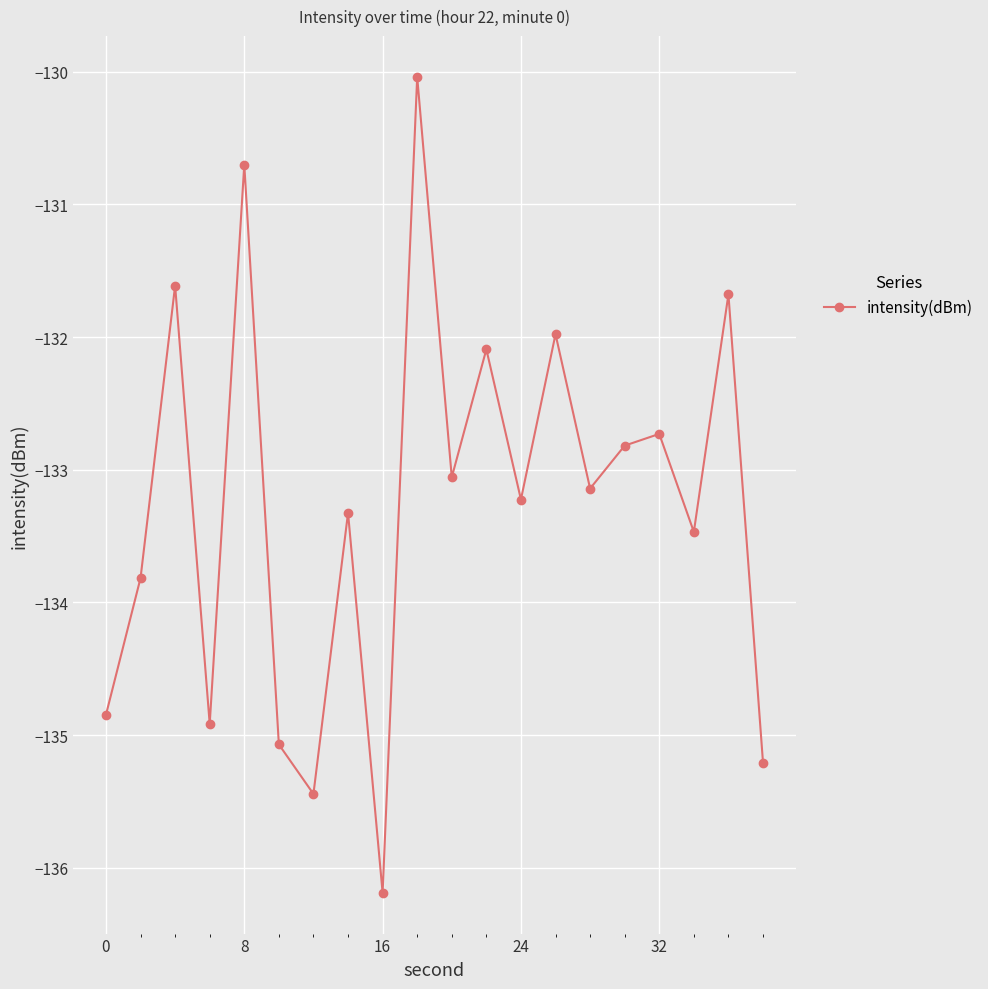

True or false: the data has more than 0 interior local peaks.

True